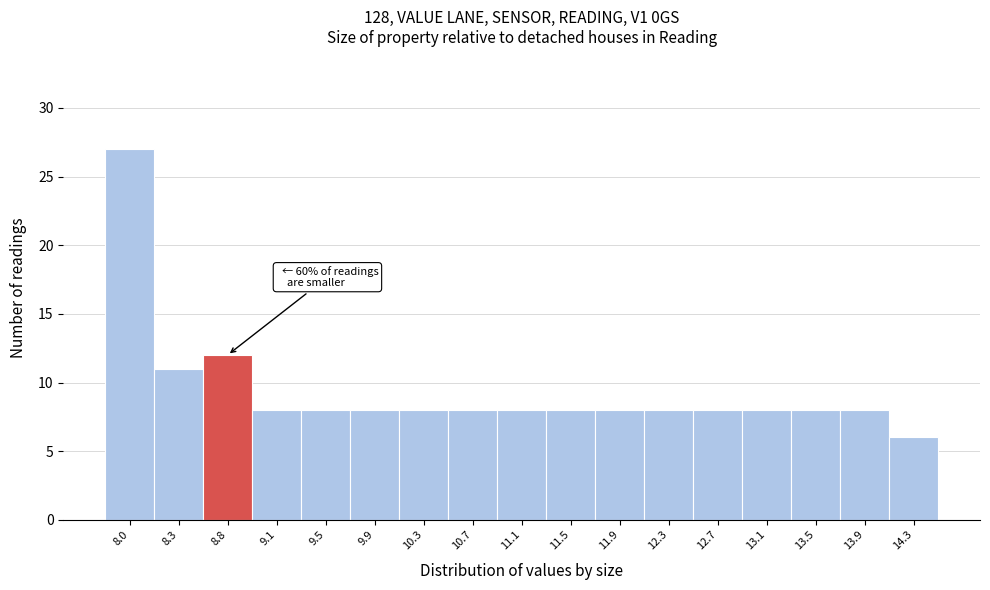

Reading right to left, what are all the values shown in this chart?

14.3=6	13.9=8	13.5=8	13.1=8	12.7=8	12.3=8	11.9=8	11.5=8	11.1=8	10.7=8	10.3=8	9.9=8	9.5=8	9.1=8	8.8=12	8.3=11	8.0=27